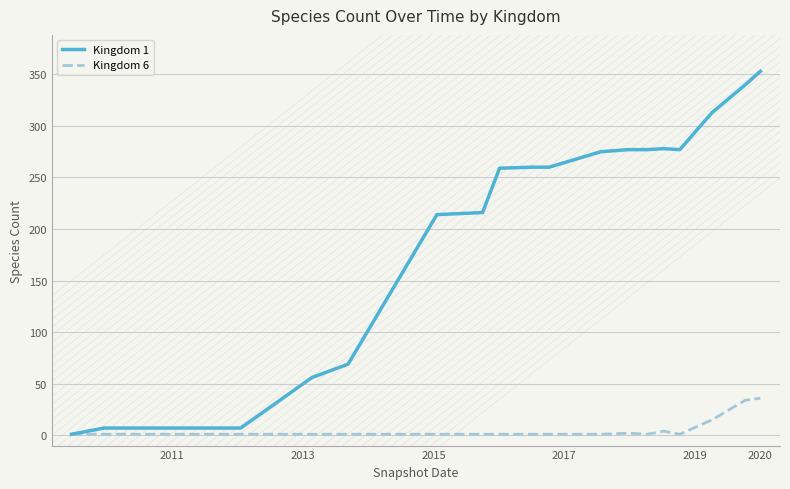

What is the maximum value shown in the chart?

353